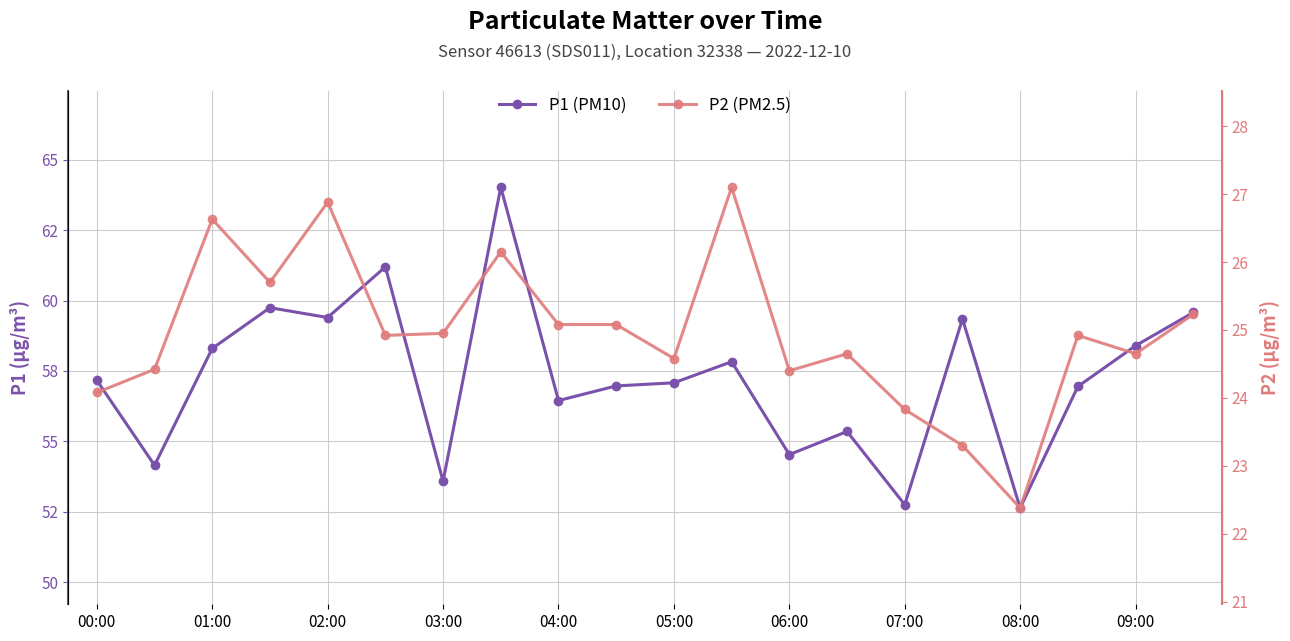

What are all the series names shown in the legend?

P1 (PM10), P2 (PM2.5)